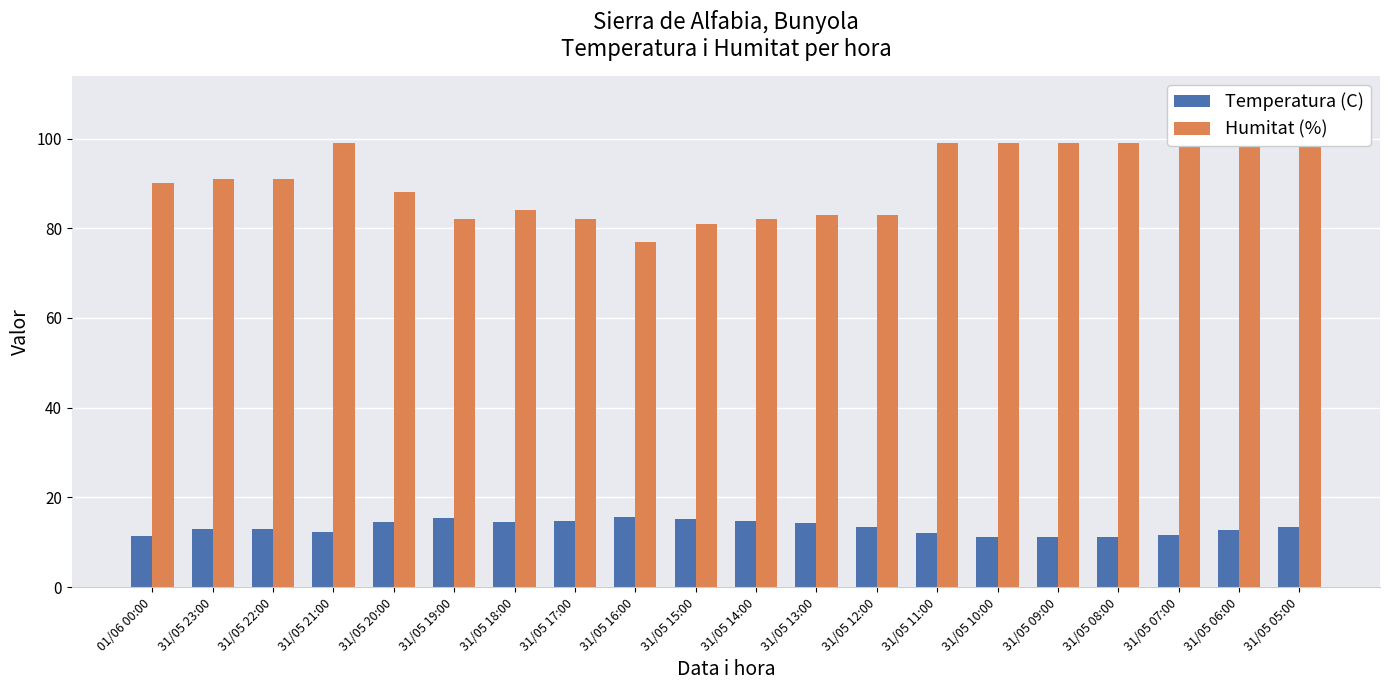

Count the number of data series in this chart.

2